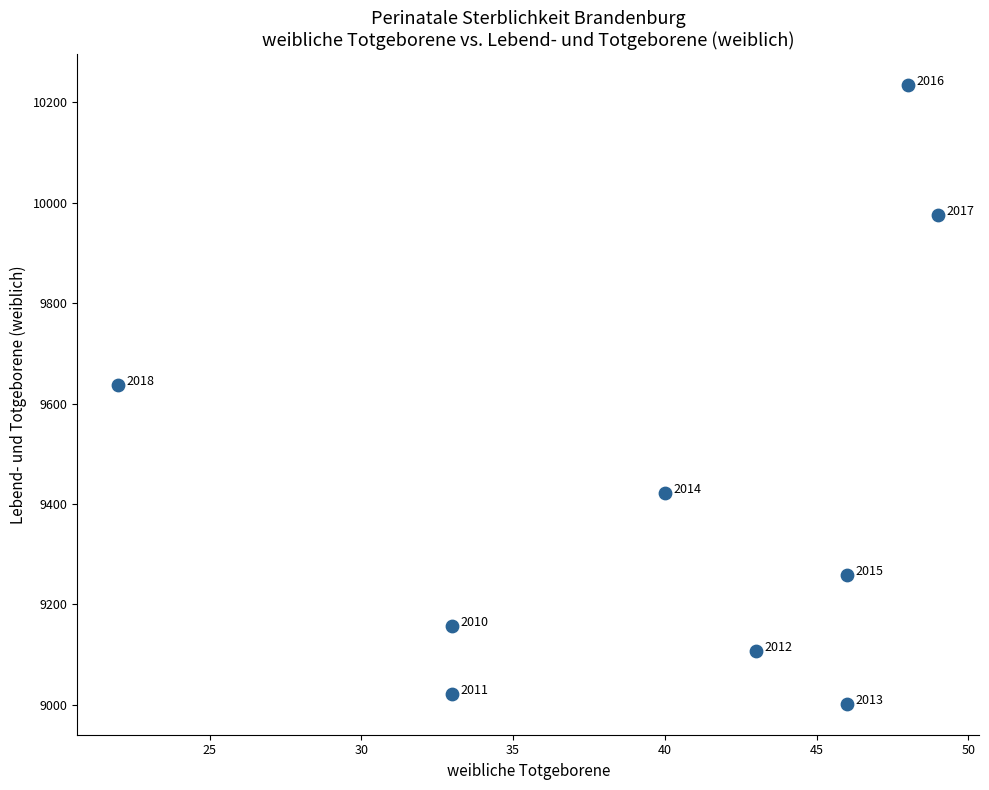

What Y value in the scatter plot is closest to 9618?

9638